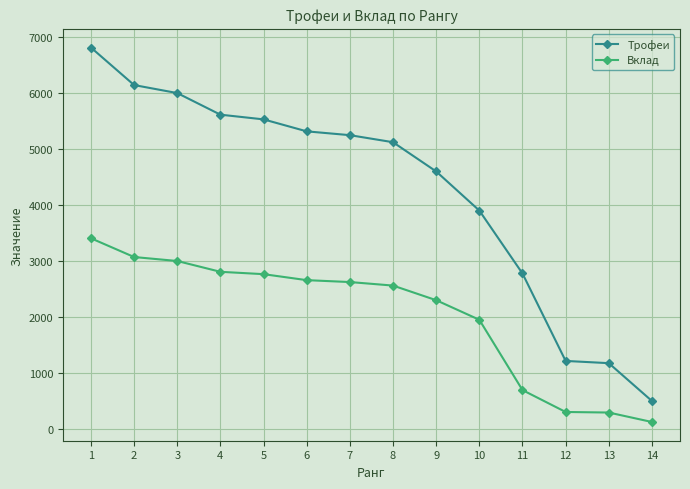

The value of Вклад at 11 is 966. True or false?

False